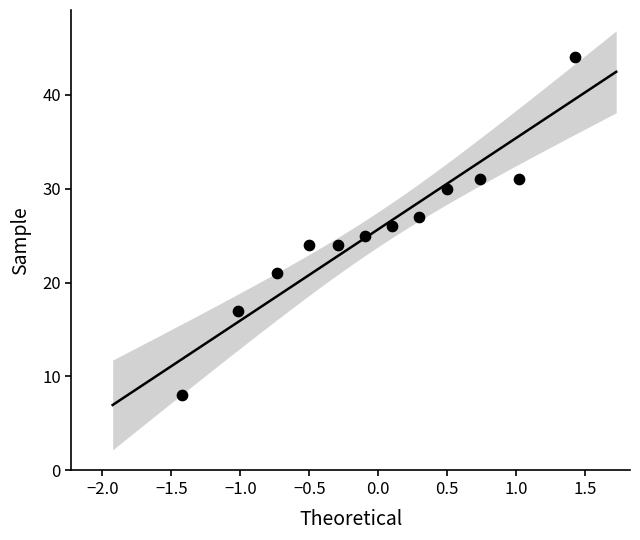

What is the average Y value?

26